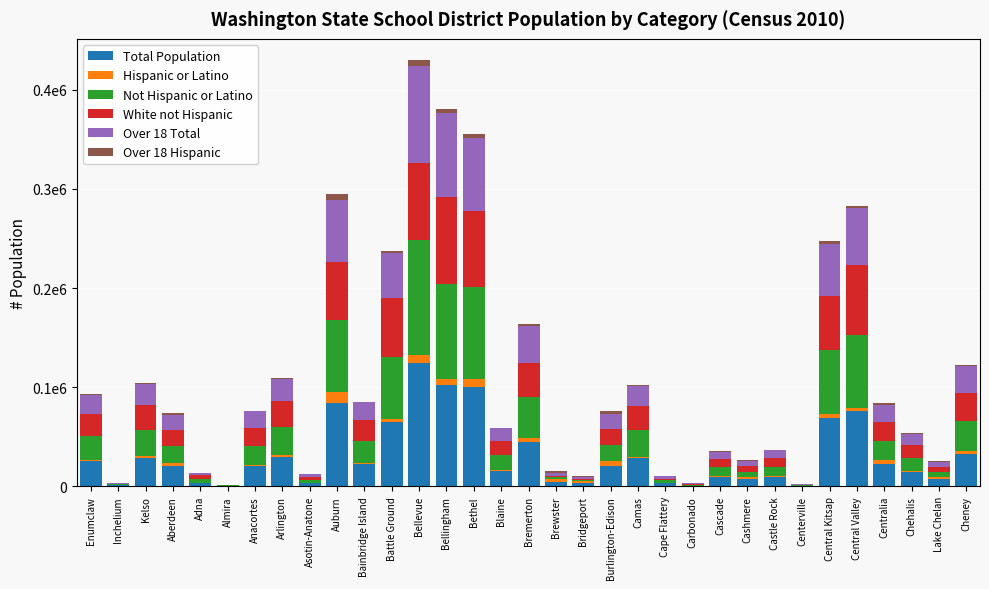

What is the value of the Total Population bar at the 3rd from the left?

28482